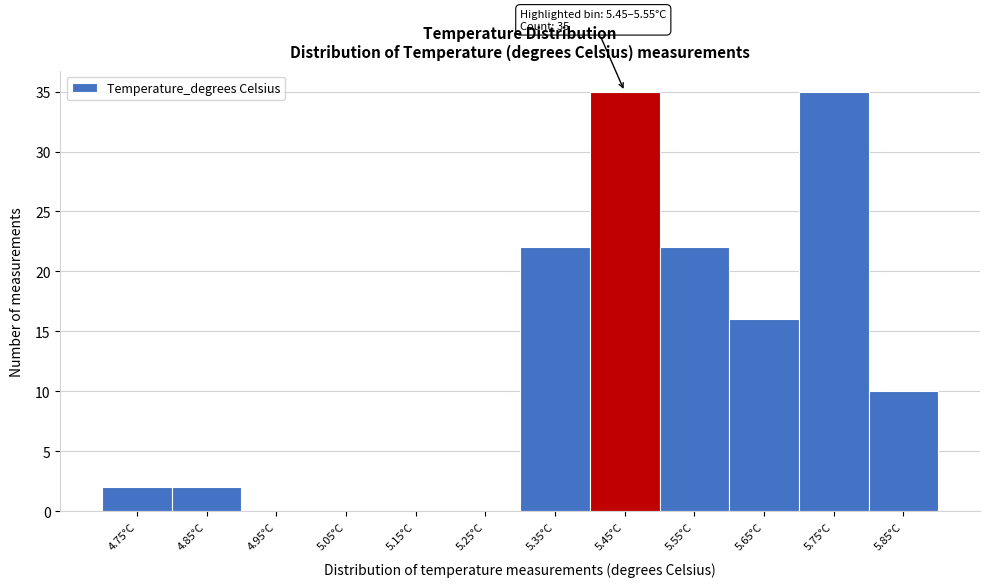

Reading left to right, transcribe all the data shown in this chart.

4.75°C=2	4.85°C=2	4.95°C=0	5.05°C=0	5.15°C=0	5.25°C=0	5.35°C=22	5.45°C=35	5.55°C=22	5.65°C=16	5.75°C=35	5.85°C=10